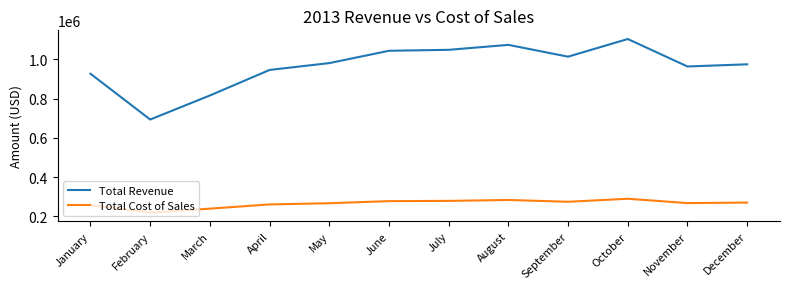

What is the total value across all series at October?

1393095